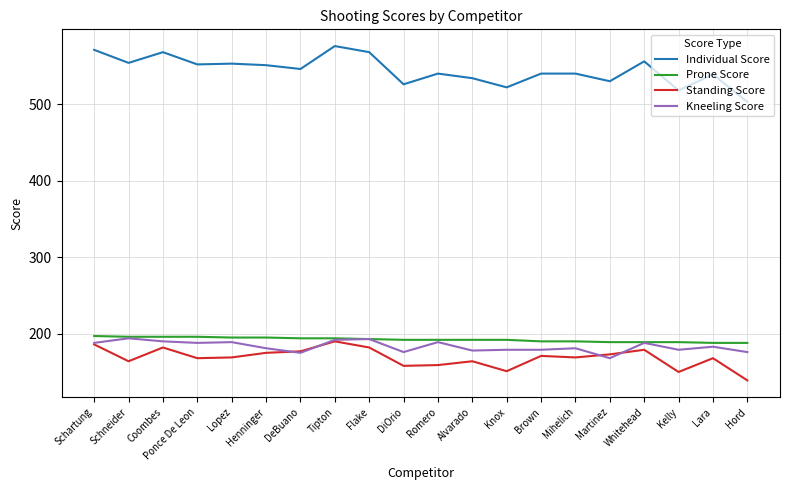

What position from the left is Lopez?

5